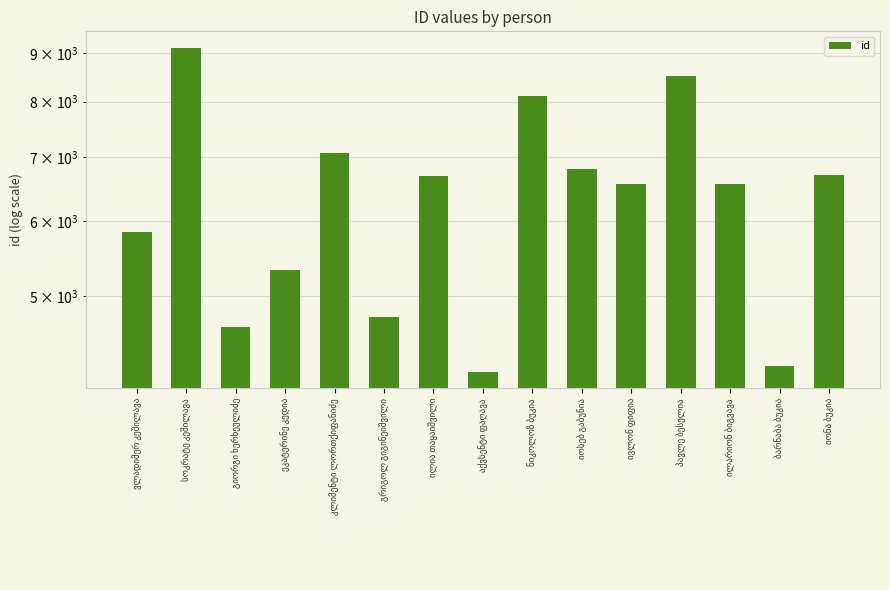

What is the ratio of the value at ბარნაბა ბუკია to the value at იონა ბუკია?

0.6